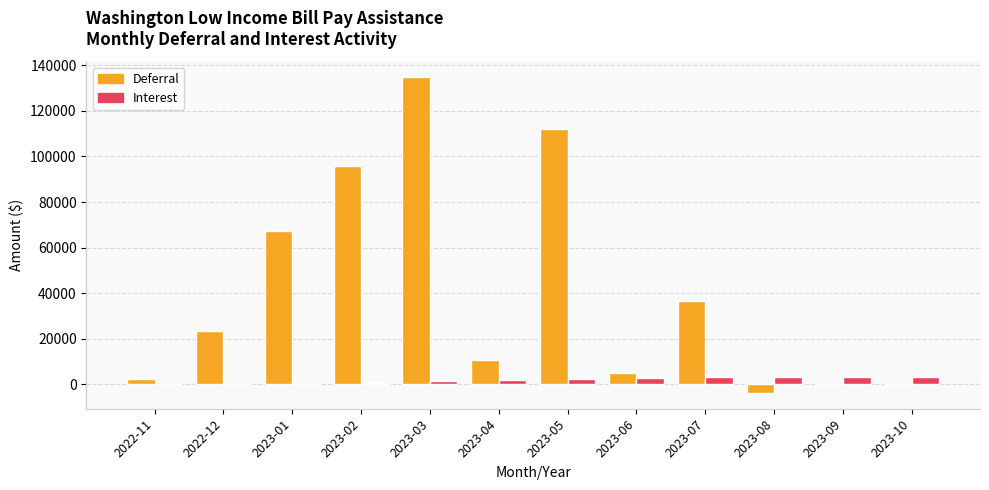

Count the number of data series in this chart.

2